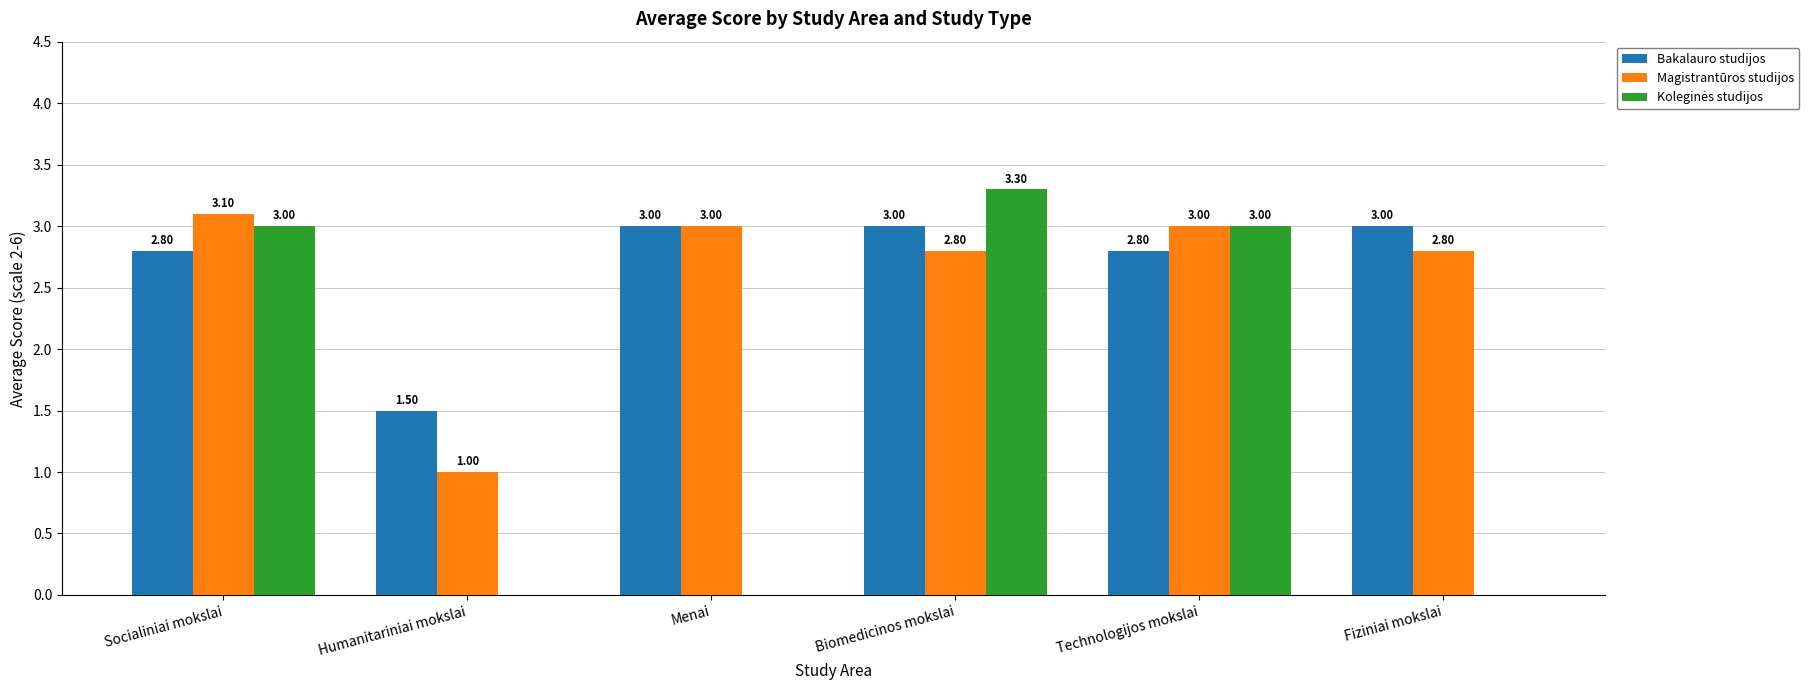

Is the value of Bakalauro studijos at Menai greater than the value of Magistrantūros studijos at Humanitariniai mokslai?

Yes